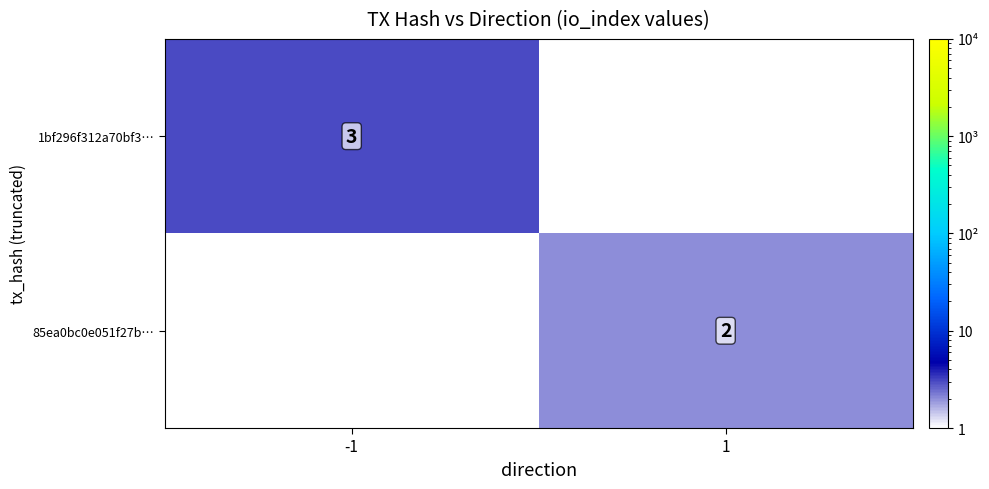

The 85ea0bc0e051f27b… series shows 2 at 1. True or false?

True